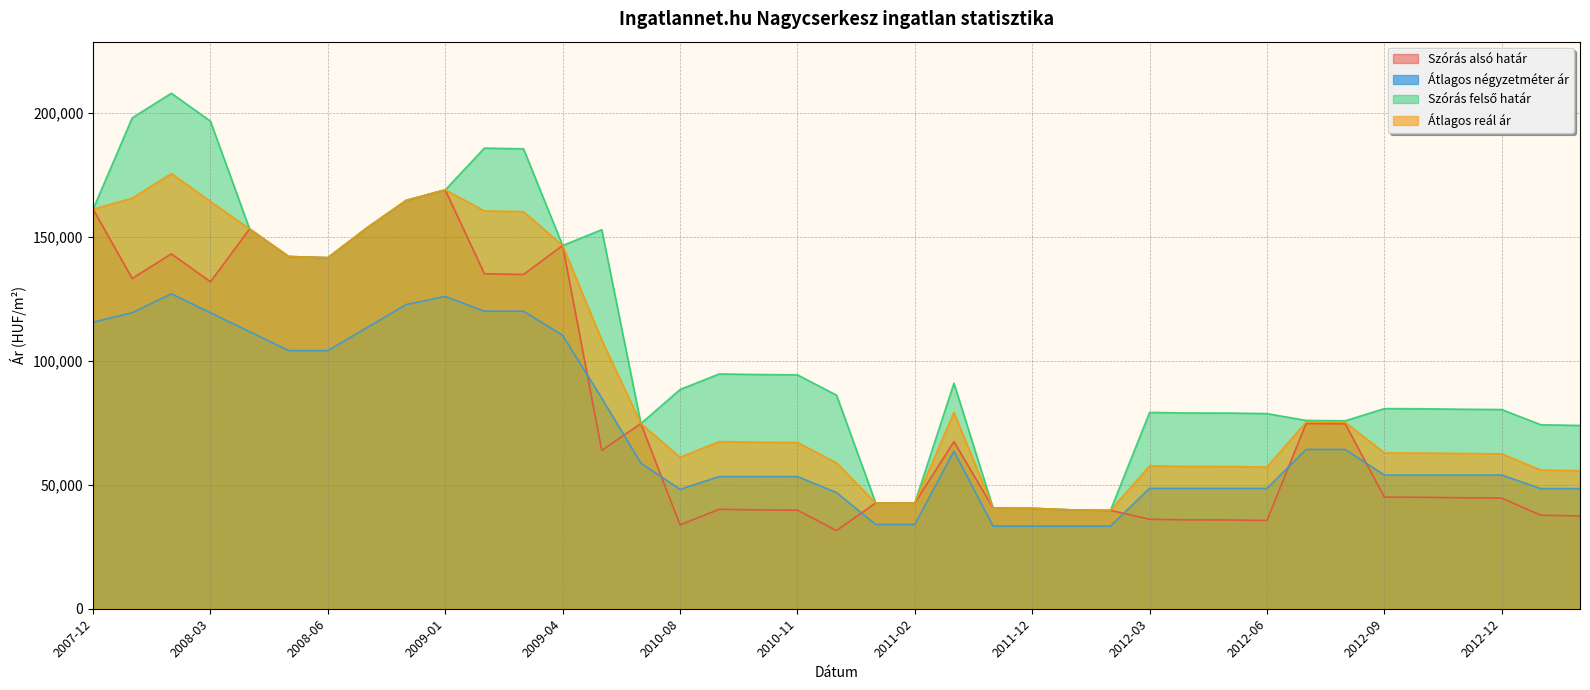

What is the spread (max minus min) of values at 2009-03?

65545